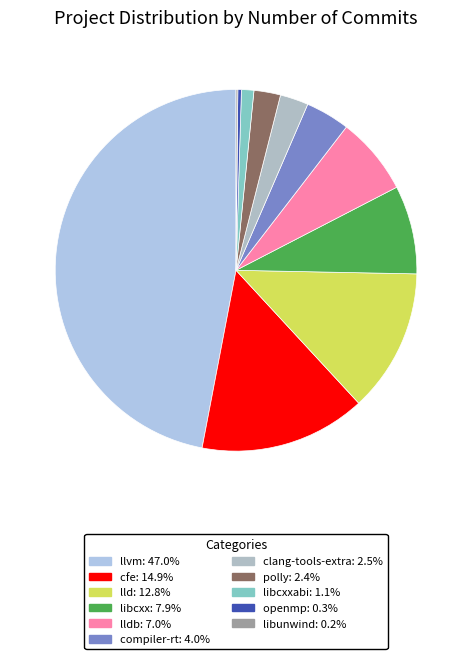

How many slices are in this pie chart?

11